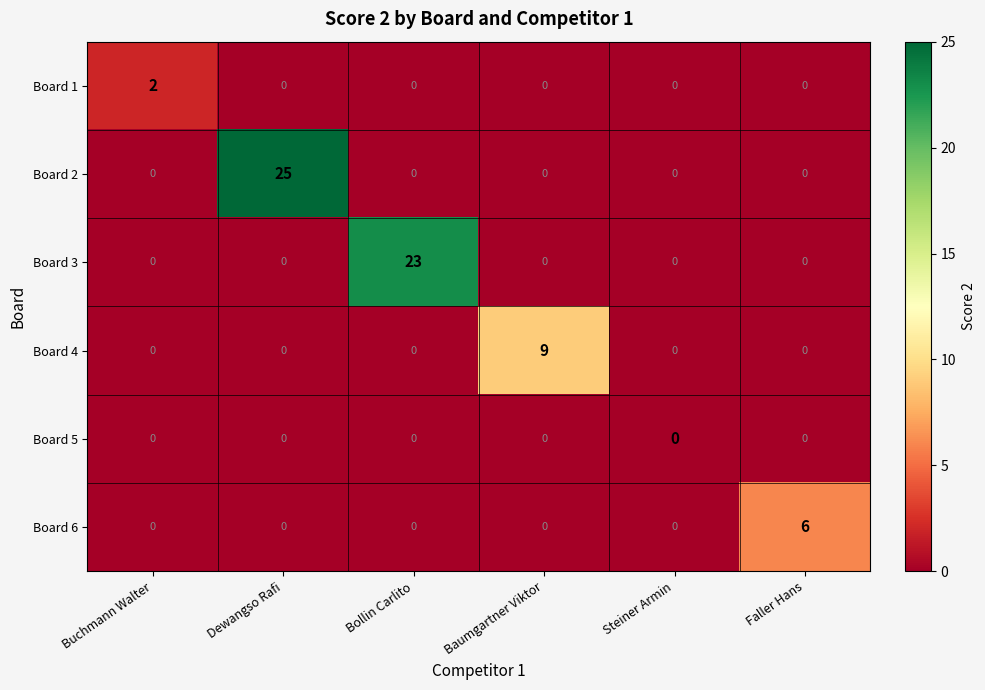

The value of Board 1 at Faller Hans is -1. True or false?

False